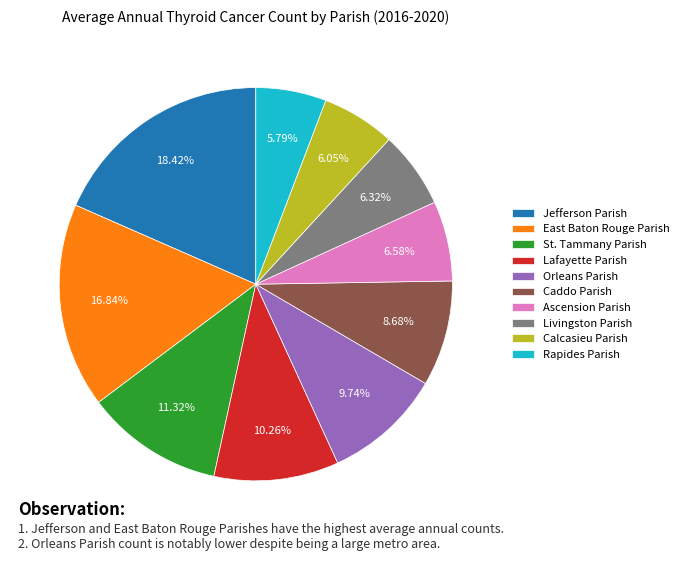

Which has a higher value, East Baton Rouge Parish or Caddo Parish?

East Baton Rouge Parish